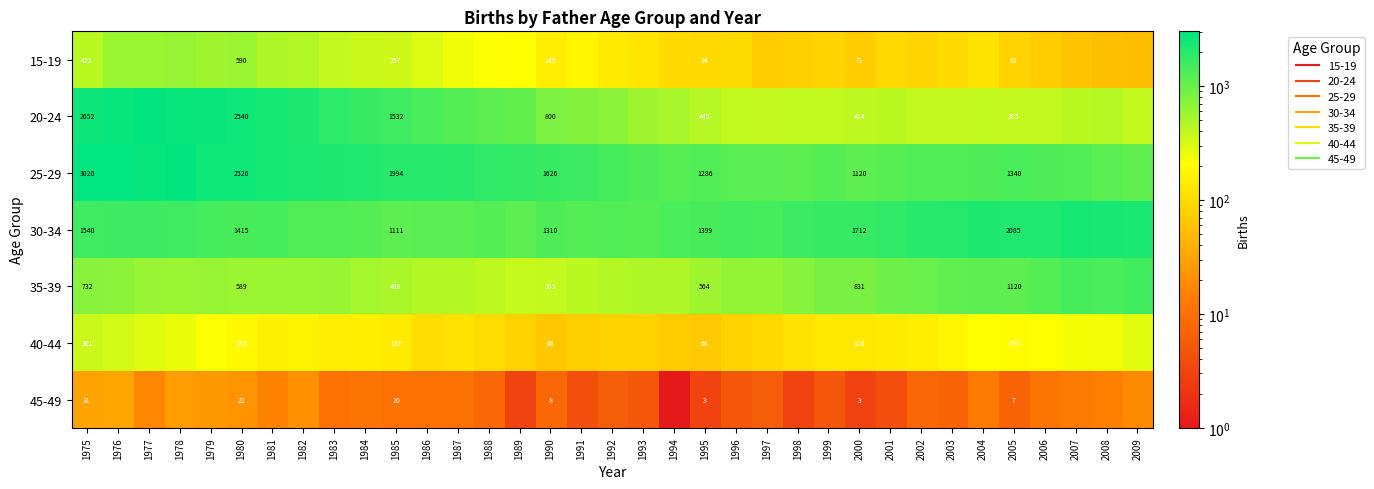

The 30-34 series shows 1598 at 2008. True or false?

False